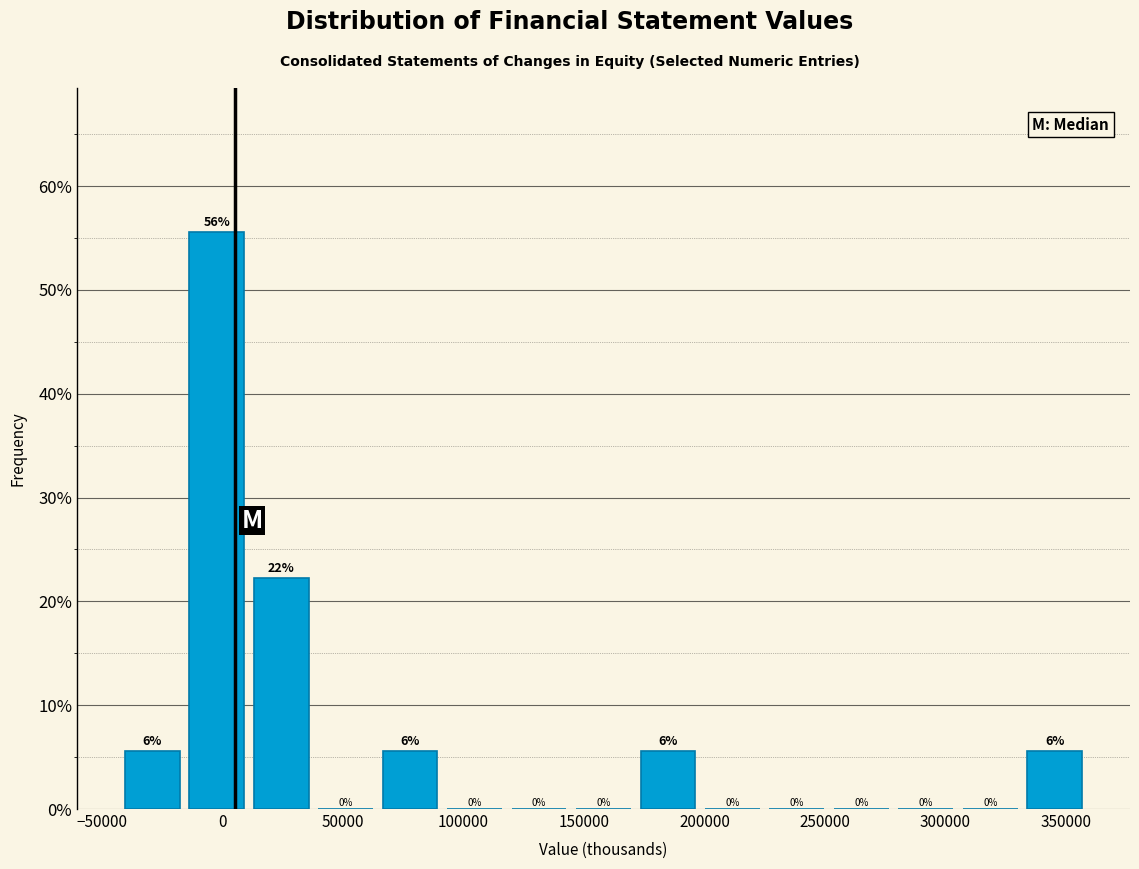

Which range on the x-axis has the tallest bar?

-15000 to 10000